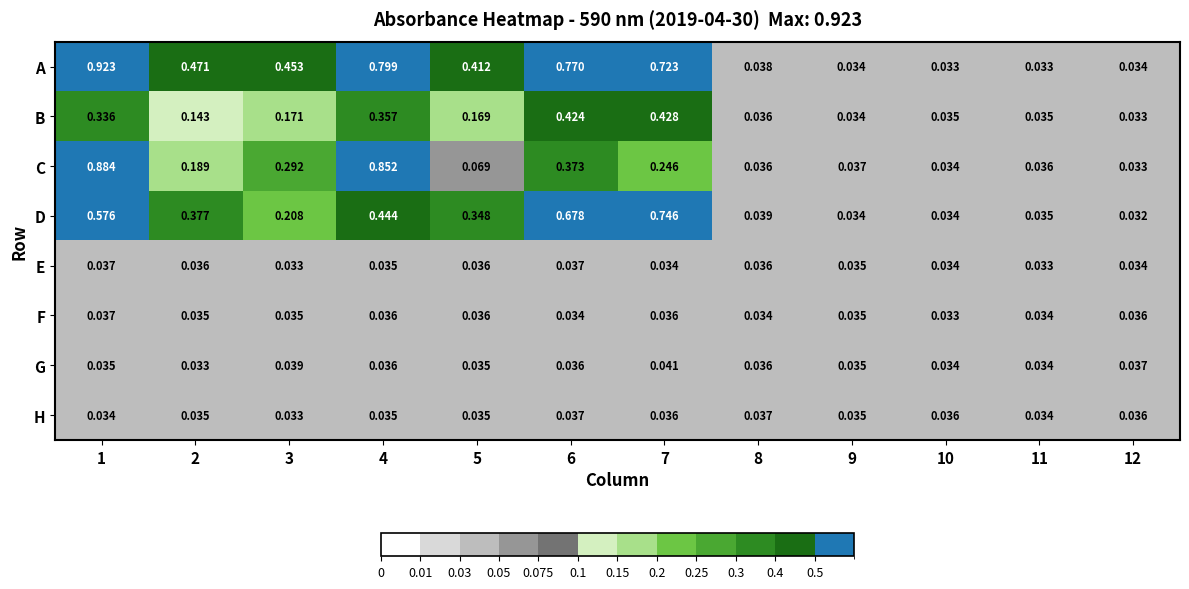

Is the value of B at 1 greater than the value of C at 6?

No